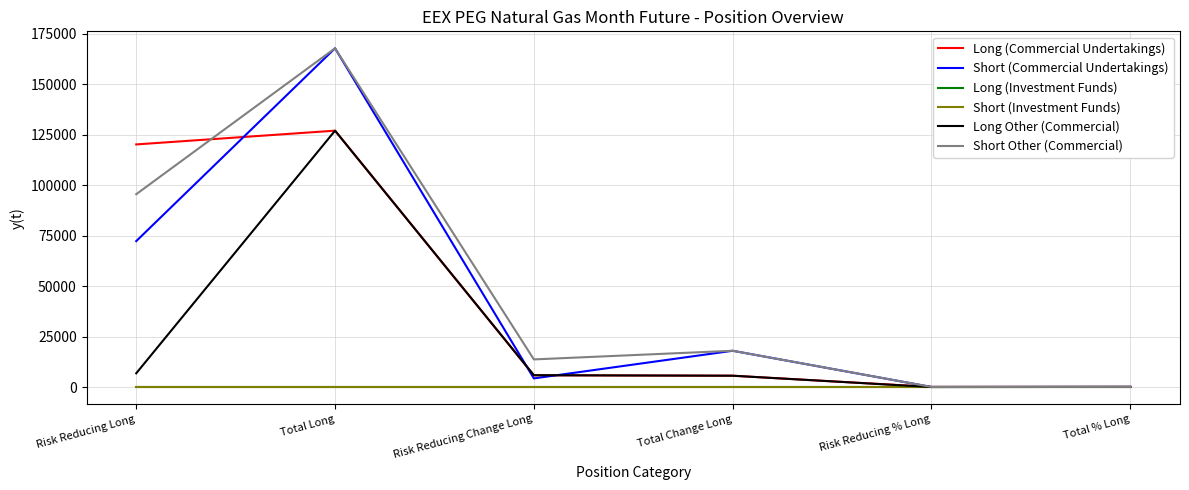

Which has a higher value, Total Change Long or Risk Reducing % Long?

Total Change Long